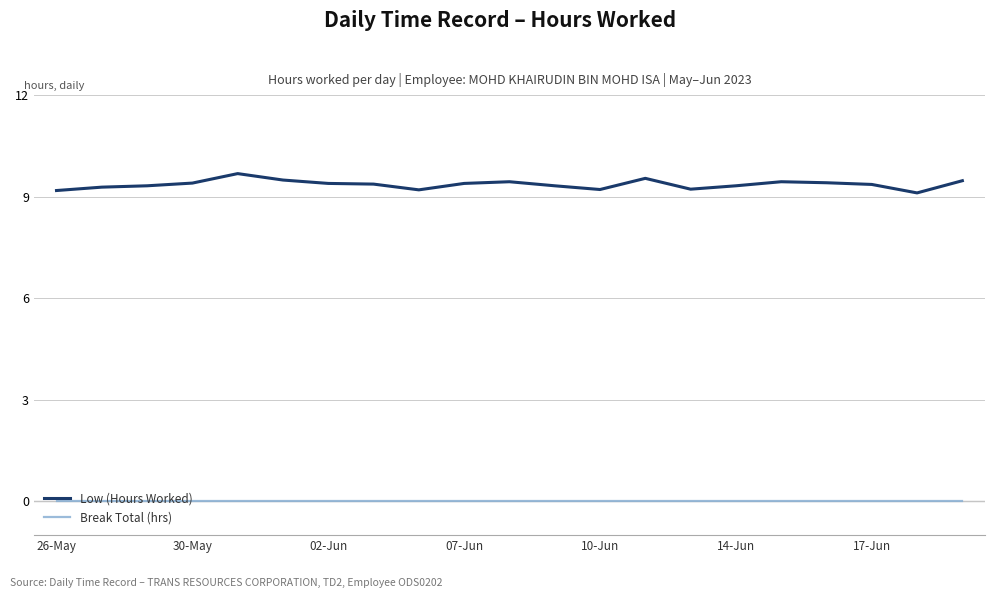

Rank the series by their average value, from highest to lowest.

Low (Hours Worked), Break Total (hrs)